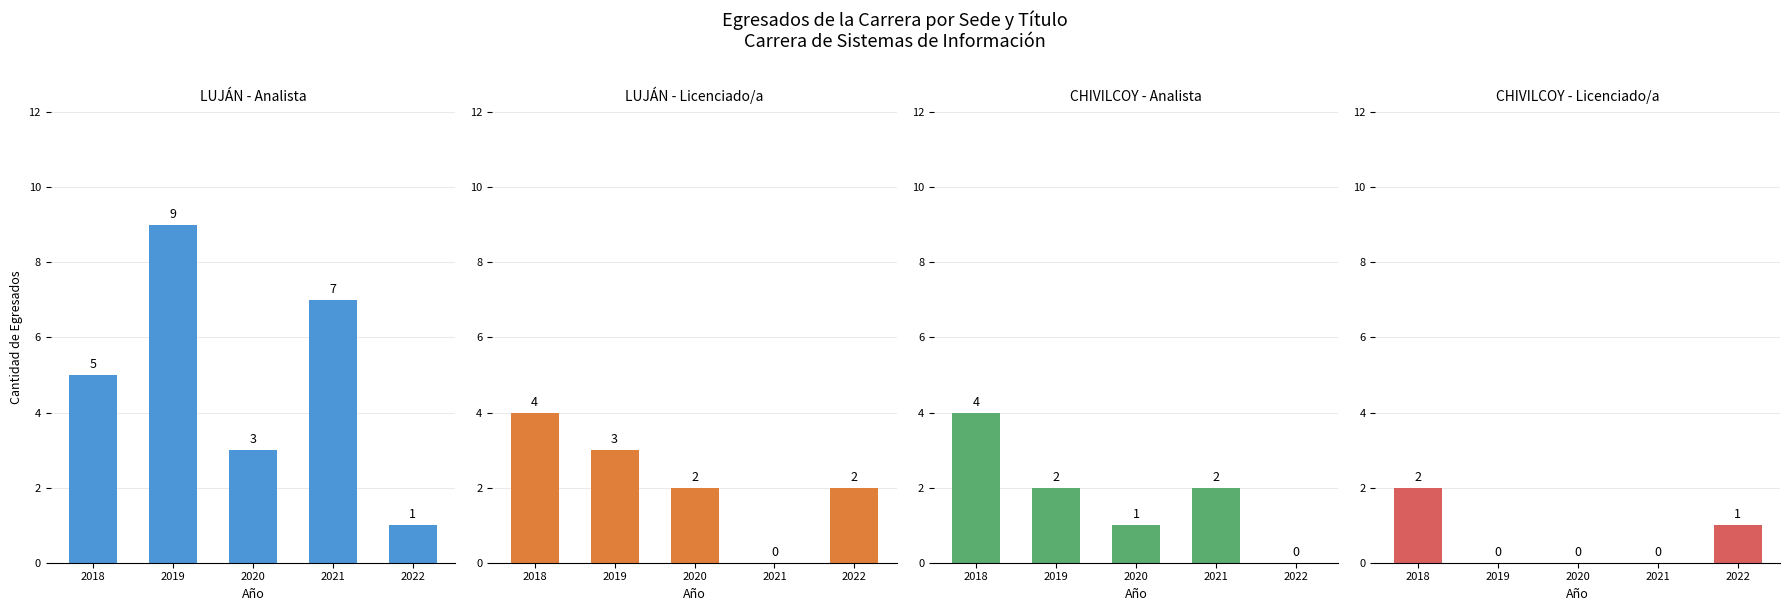

Reading left to right, what are all the values shown in this chart?

LUJÁN - Analista: 2018=5	2019=9	2020=3	2021=7	2022=1
LUJÁN - Licenciado/a: 2018=4	2019=3	2020=2	2021=0	2022=2
CHIVILCOY - Analista: 2018=4	2019=2	2020=1	2021=2	2022=0
CHIVILCOY - Licenciado/a: 2018=2	2019=0	2020=0	2021=0	2022=1